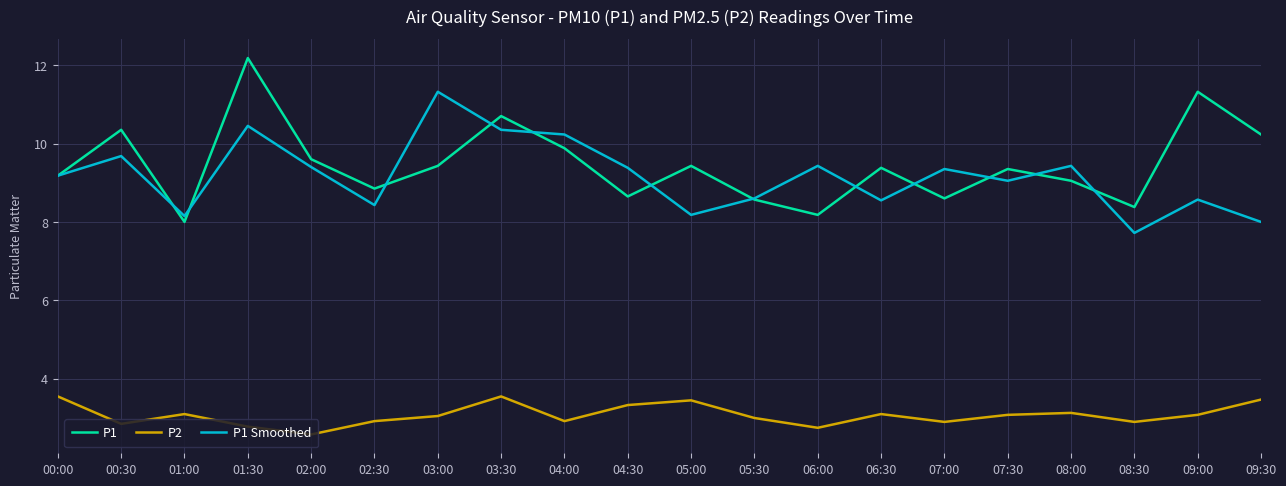

True or false: P2 and P1 Smoothed intersect in this chart.

False